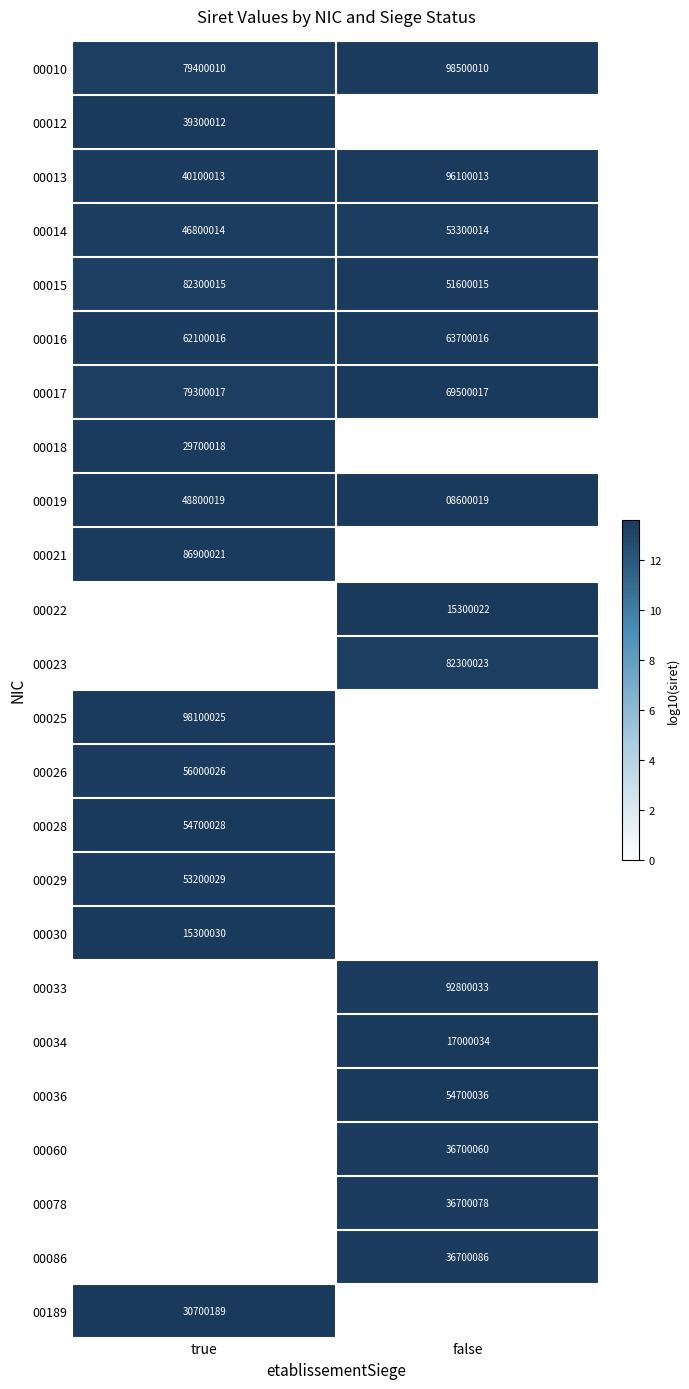

Is it true that 00086 equals 56988327 at false?

False